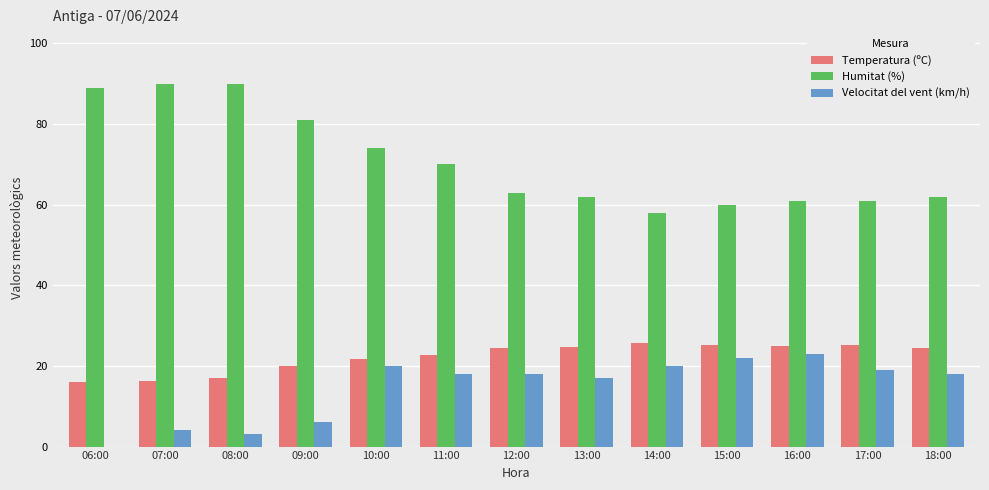

What is the maximum value shown in the chart?

90.0